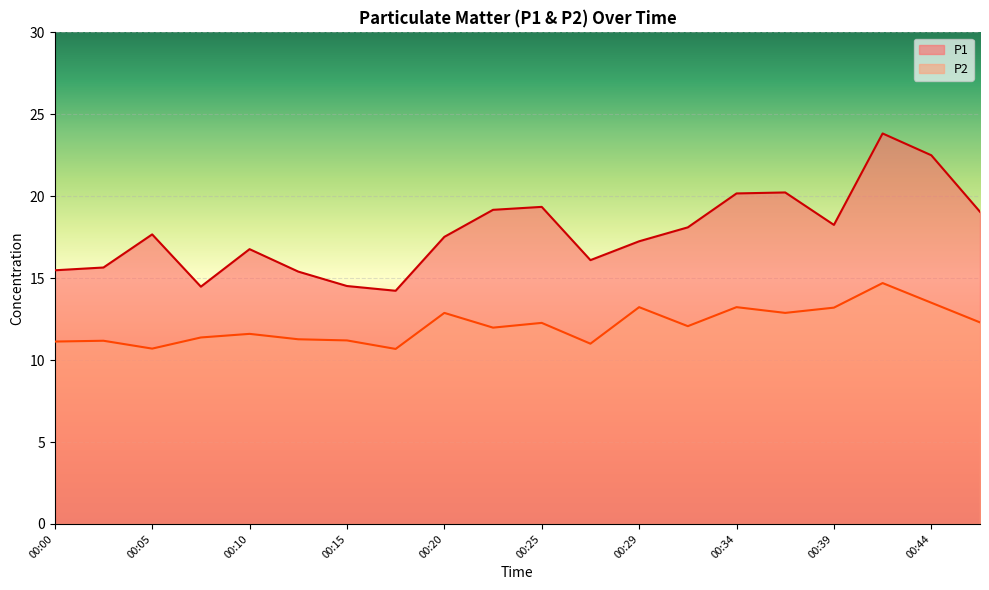

What value does the P2 series have at 00:10?

11.6